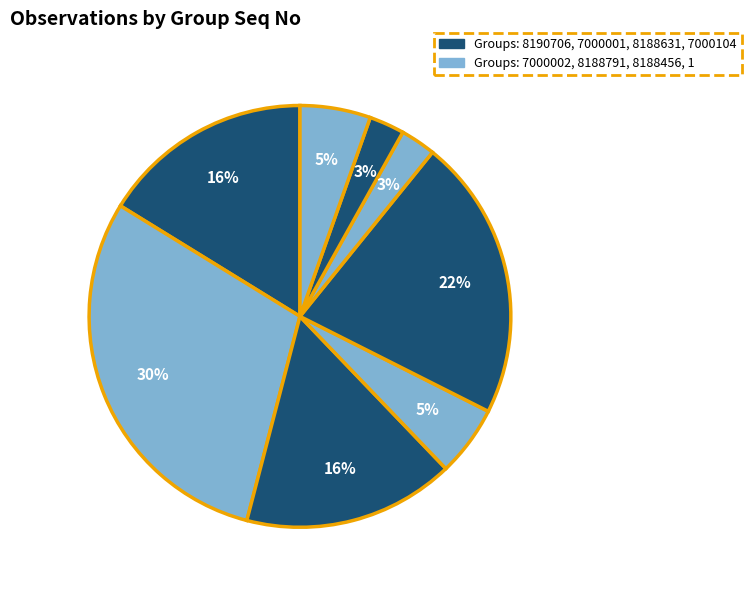

How many segments does this pie chart have?

8